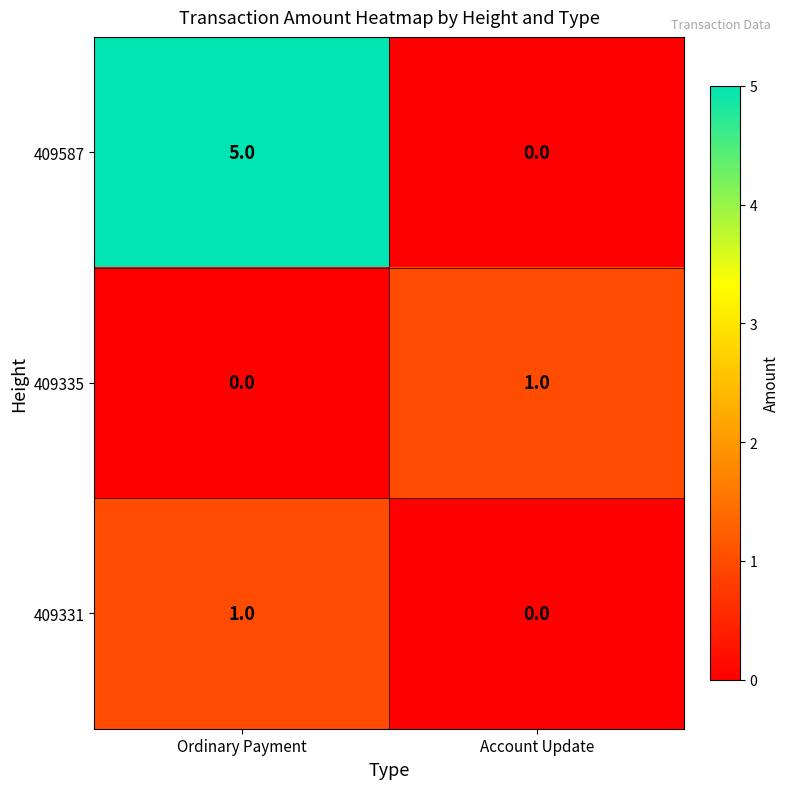

How many distinct data groups are displayed?

3